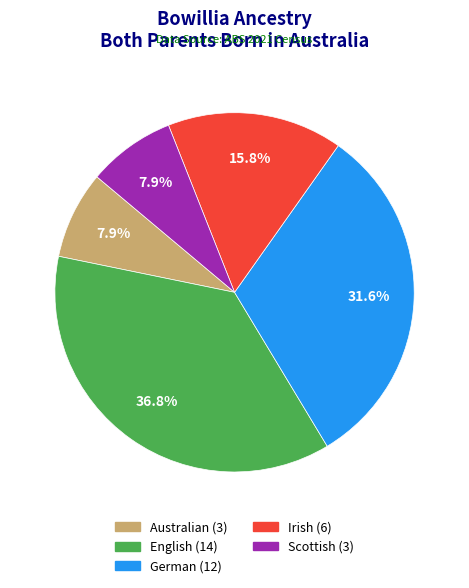

Which has a higher value, Australian or German?

German